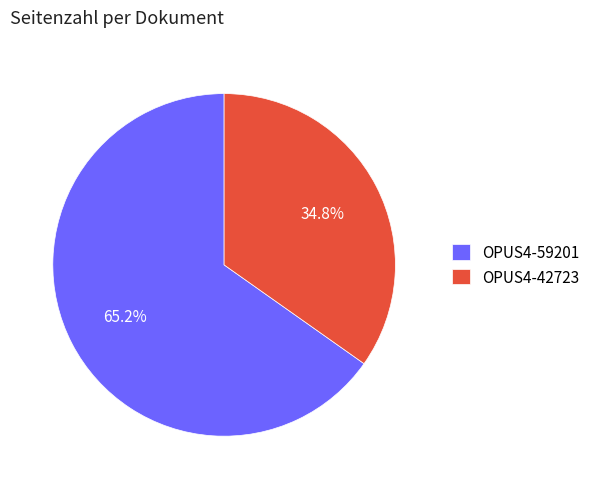

Rank the categories by value from highest to lowest.

OPUS4-59201, OPUS4-42723